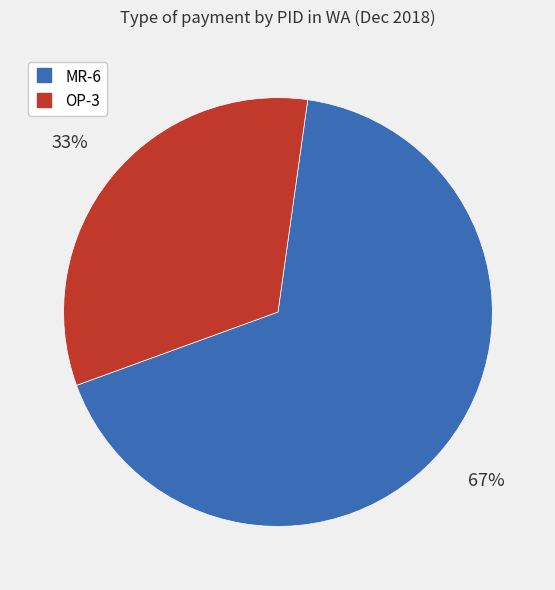

Which category has the smallest portion of the pie?

OP-3